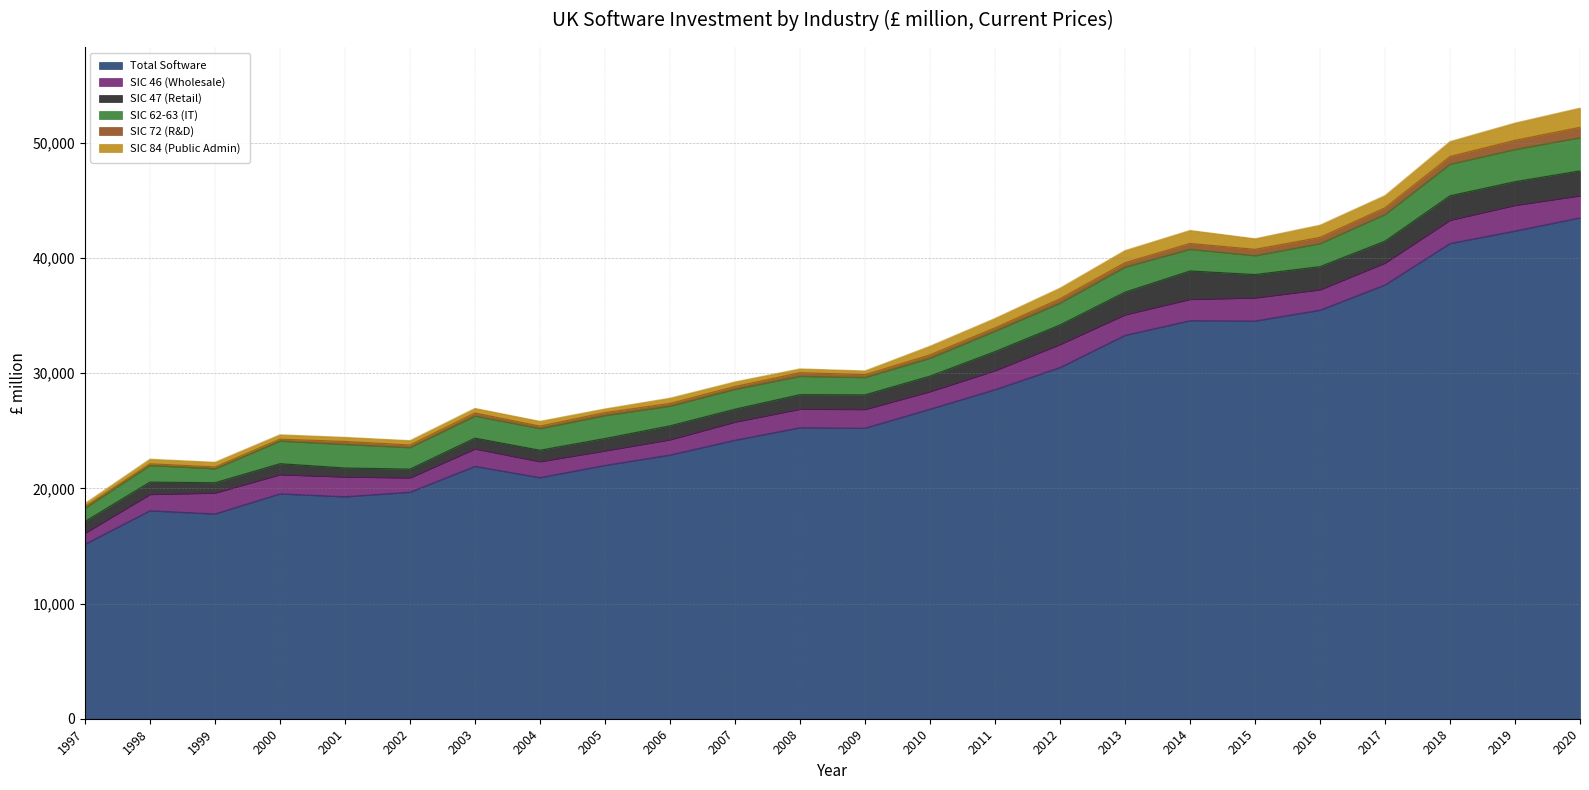

What is the sum of all SIC 62-63 (IT) values?

45801